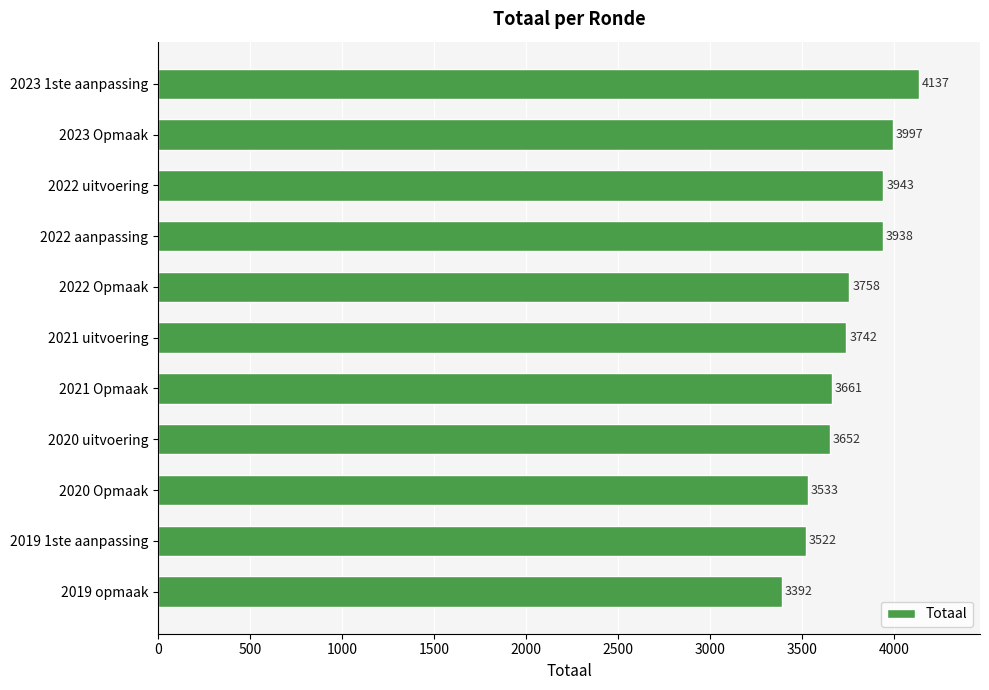

Reading bottom to top, transcribe all the data shown in this chart.

3392	3522	3533	3652	3661	3742	3758	3938	3943	3997	4137